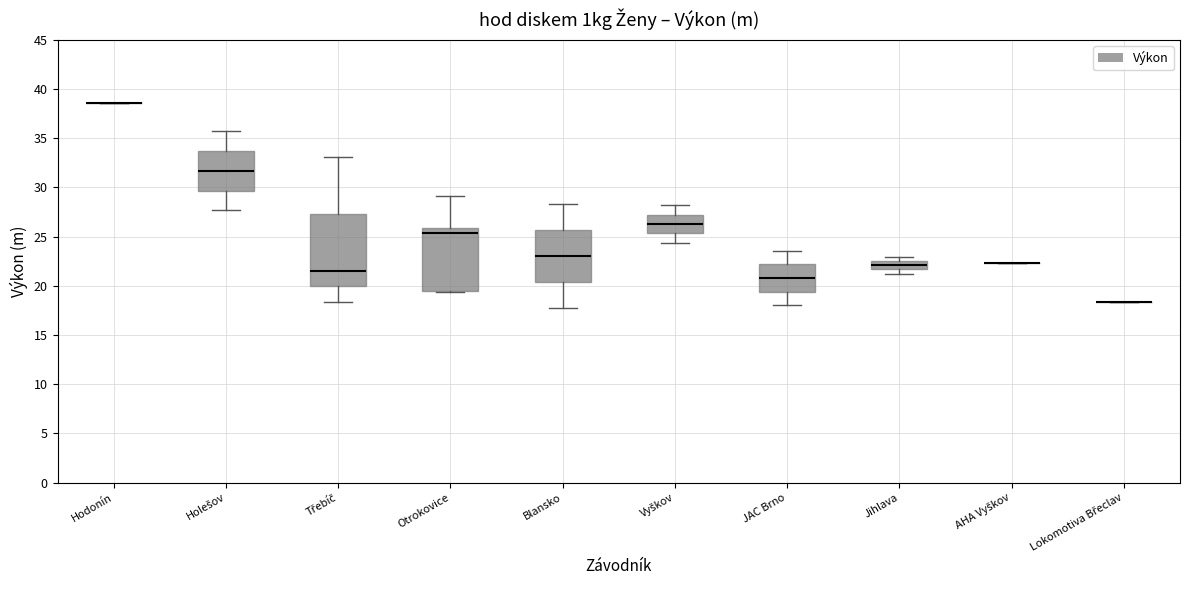

Reading left to right, transcribe this box plot: for each box, give where its median line is, the range the box spans, and where its two whiskers end, as read against the y-axis. The values are not printed on the chart, so give them approximately, as read against the axis.

Hodonín: box collapsed to a line at 38.5, whiskers 38.5 to 38.5
Holešov: median 31.5, box 29.5 to 33.5, whiskers 27.5 to 35.5
Třebíč: median 21.5, box 20.0 to 27.5, whiskers 18.5 to 33.0
Otrokovice: median 25.5, box 19.5 to 26.0, whiskers 19.5 to 29.0
Blansko: median 23.0, box 20.5 to 25.5, whiskers 17.5 to 28.5
Vyškov: median 26.5, box 25.5 to 27.0, whiskers 24.5 to 28.0
JAC Brno: median 21.0, box 19.5 to 22.0, whiskers 18.0 to 23.5
Jihlava: median 22.0, box 21.5 to 22.5, whiskers 21.5 (below the box's lower edge) to 23.0
AHA Vyškov: box collapsed to a line at 22.5, whiskers 22.5 to 22.5
Lokomotiva Břeclav: box collapsed to a line at 18.5, whiskers 18.5 to 18.5